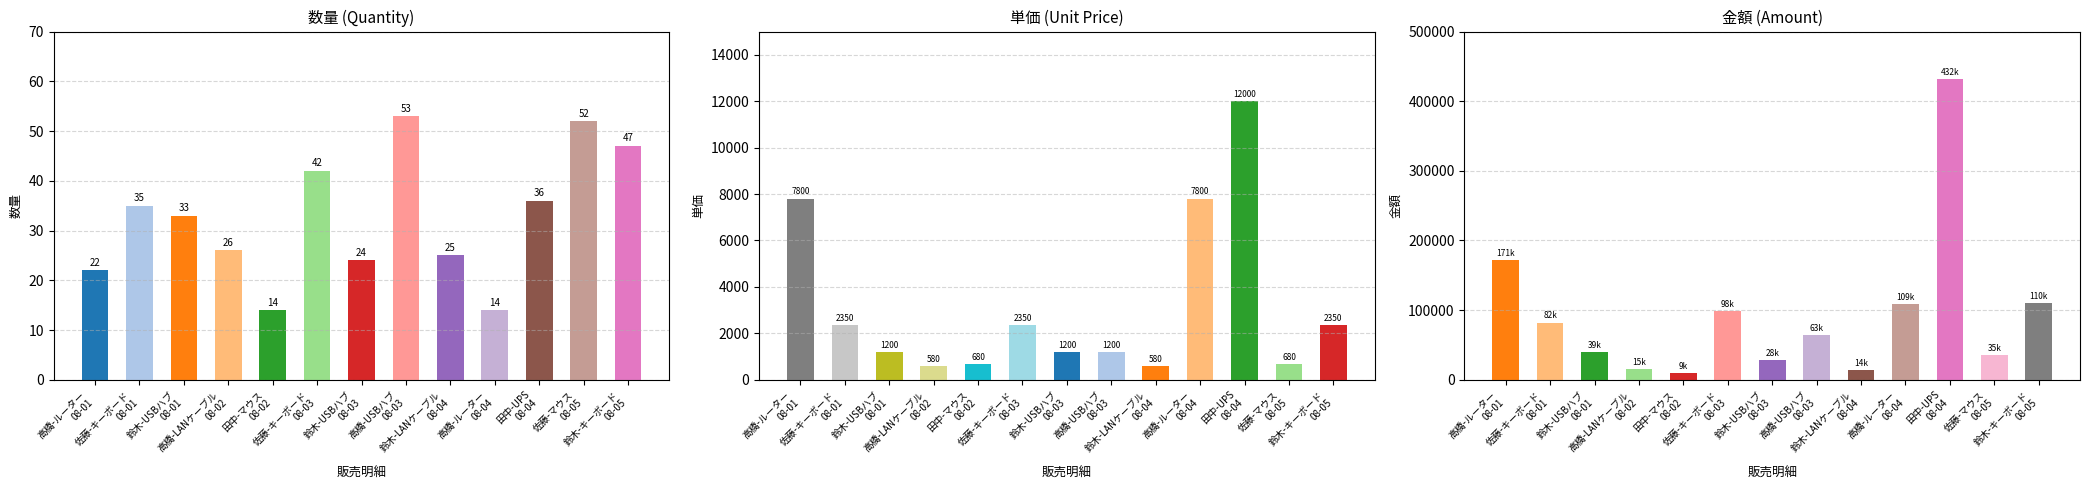

What is the smallest value displayed?

14